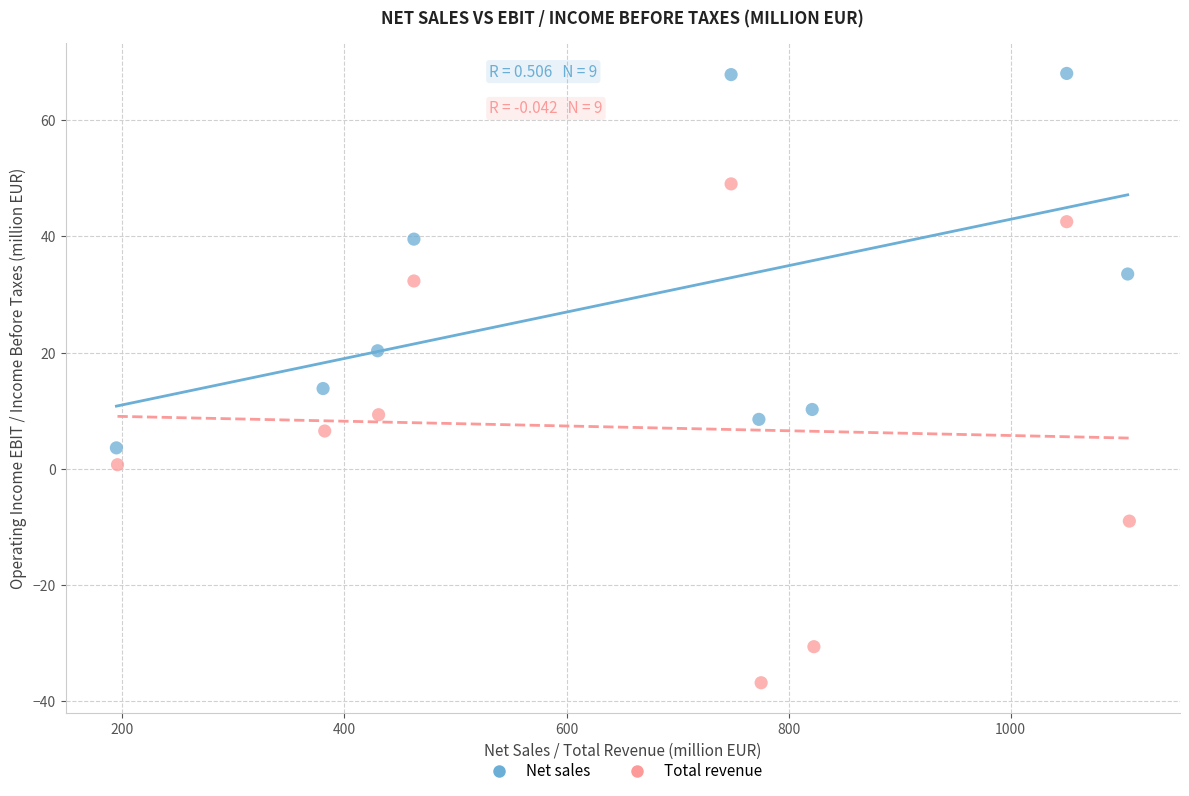

Which series contains the lowest Y value?

Total revenue